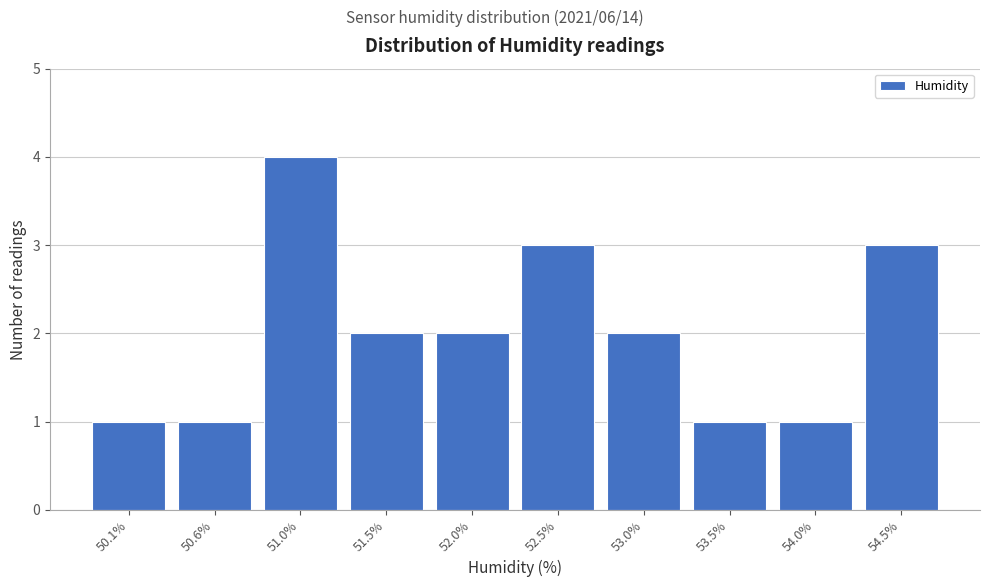

Reading left to right, extract all data points from this chart.

1	1	4	2	2	3	2	1	1	3